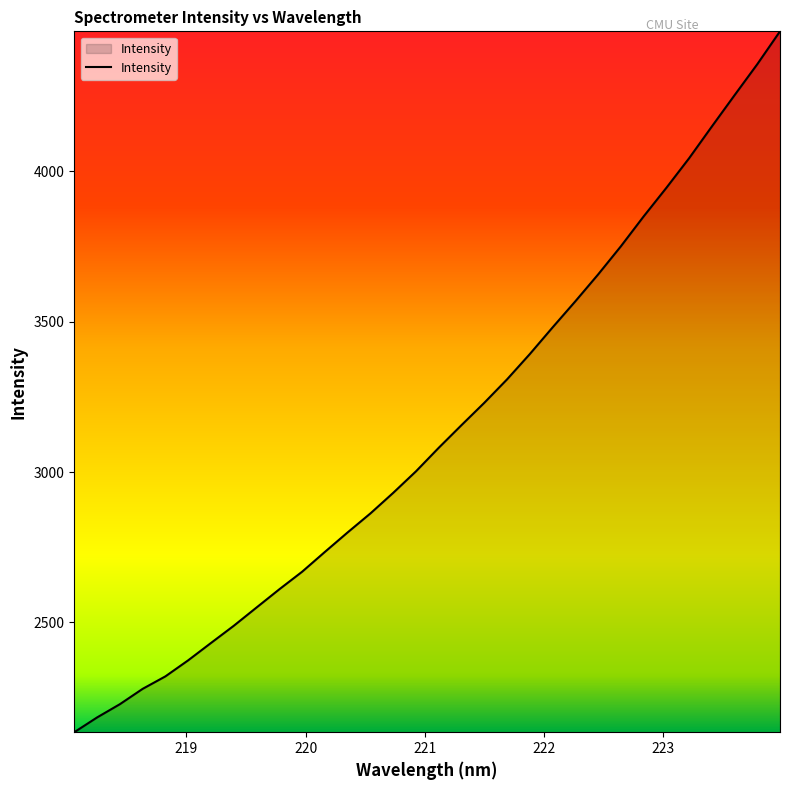

What is the greatest value displayed?

4465.7